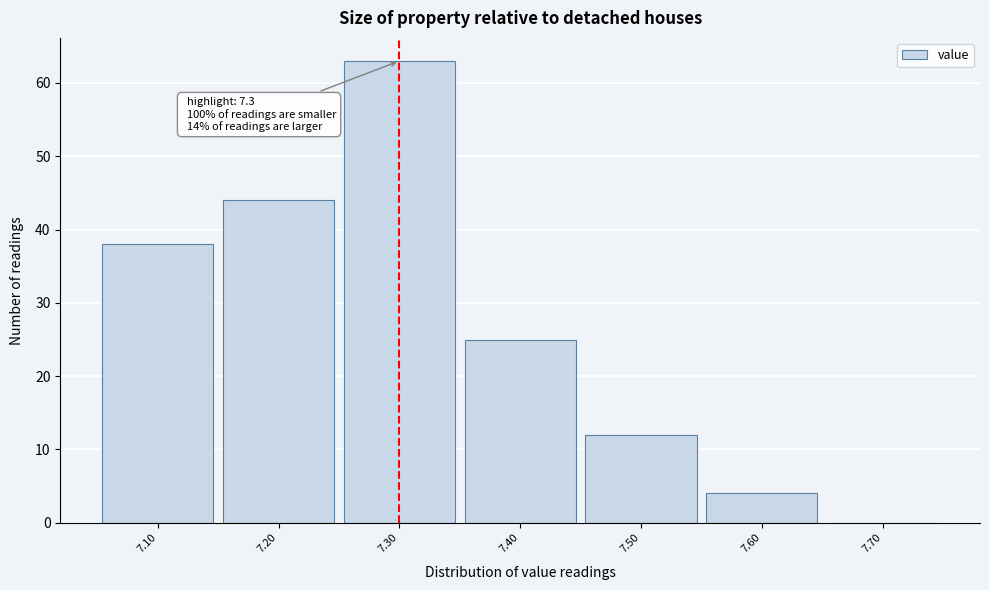

Over which range of the x-axis is the bar tallest?

7.25 to 7.35